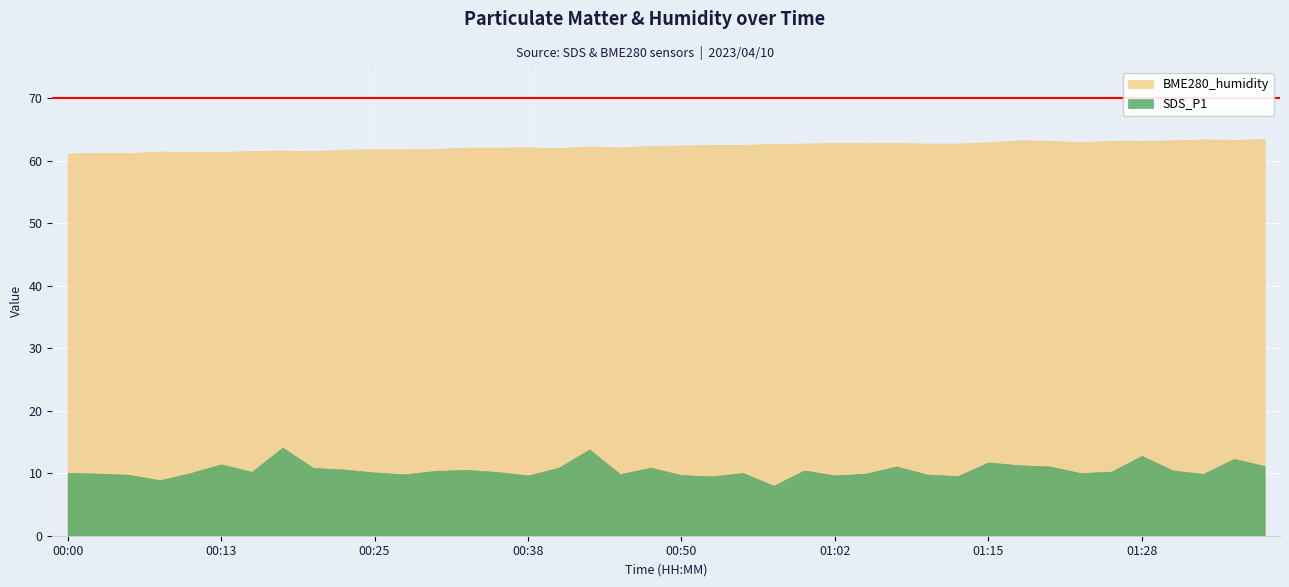

At which category does SDS_P1 reach its first local valley?

00:08